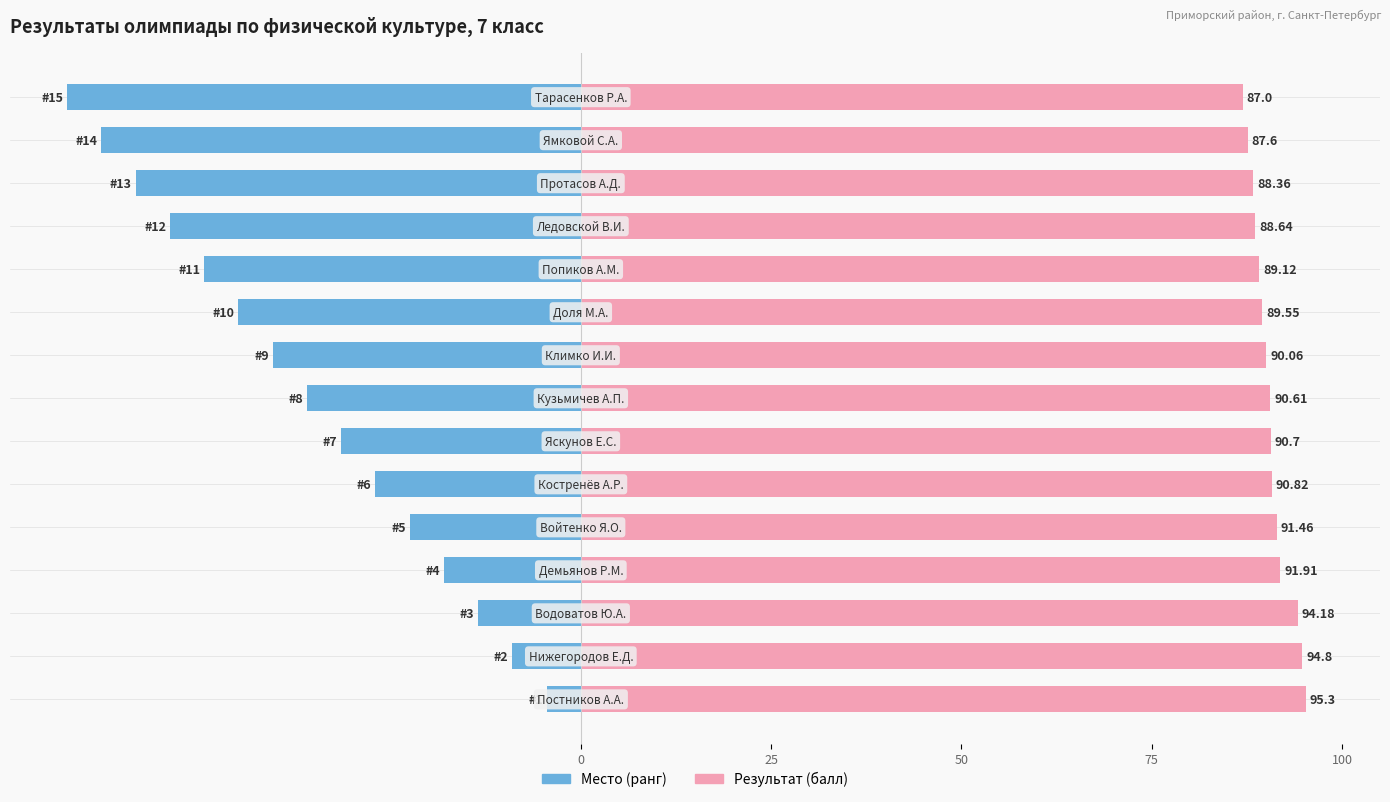

List the series in order of their overall mean, lowest first.

Место (ранг), Результат (балл)